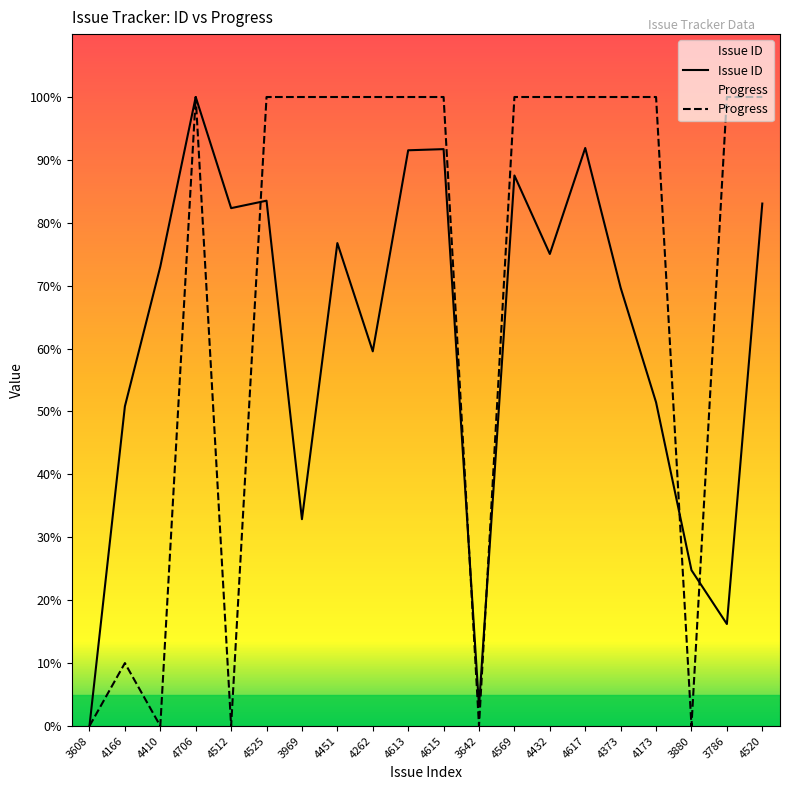

True or false: Issue ID and Progress intersect in this chart.

True